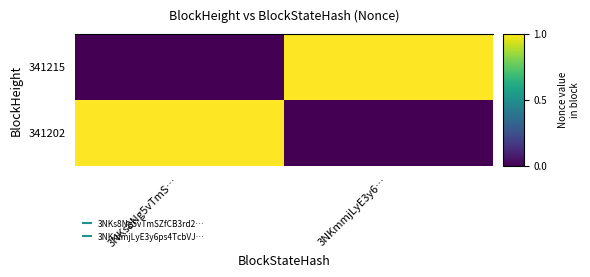

Reading left to right, transcribe all the data shown in this chart.

341215: 3NKs8Ng5vTmS…=0	3NKmmjLyE3y6…=1
341202: 3NKs8Ng5vTmS…=1	3NKmmjLyE3y6…=0